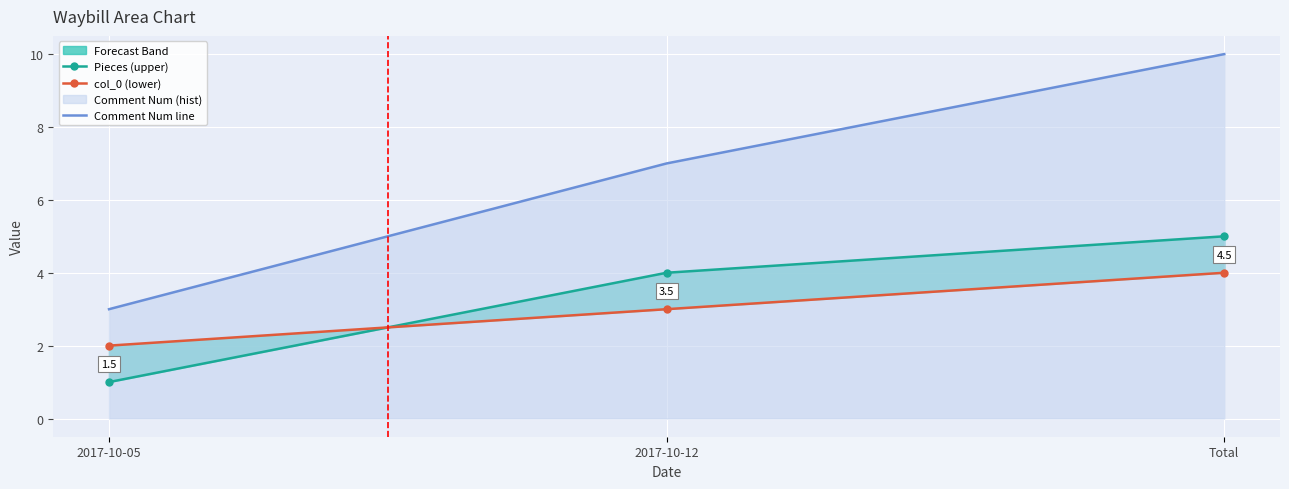

What is the sum of all Pieces (upper) values?

10